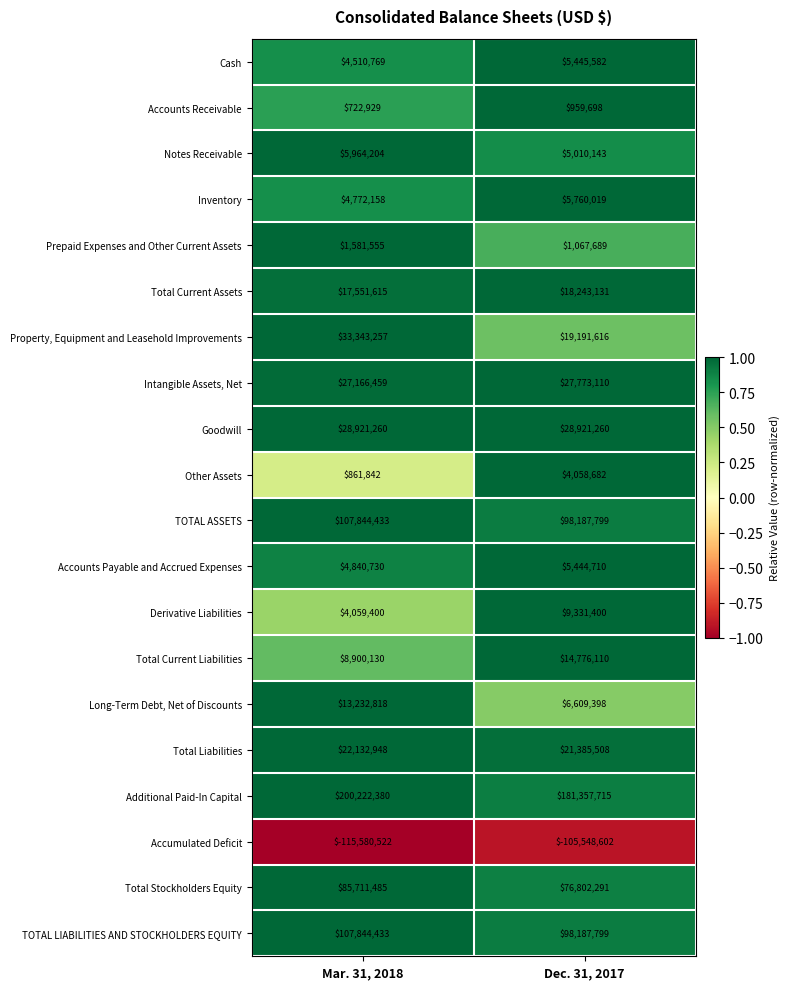

True or false: Goodwill has a value of 12429906 at Dec. 31, 2017.

False